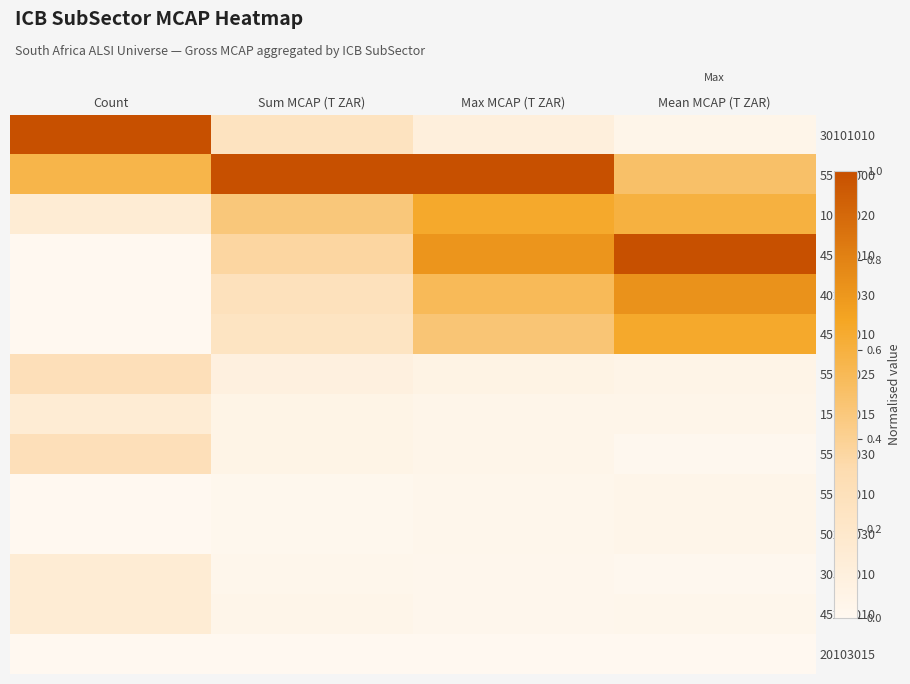

At how many categories does at least one series exceed 0?

4